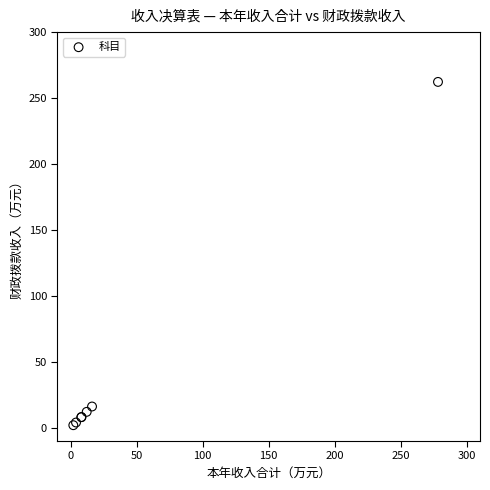

What Y value in the scatter plot is closest to 132?

16.2